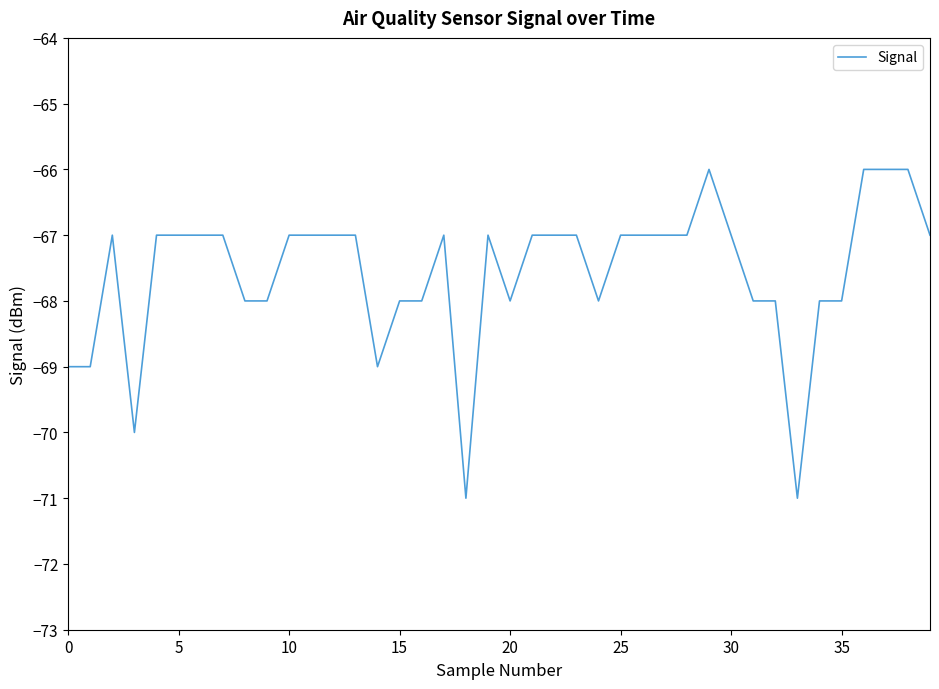

What is the minimum value shown in the chart?

-71